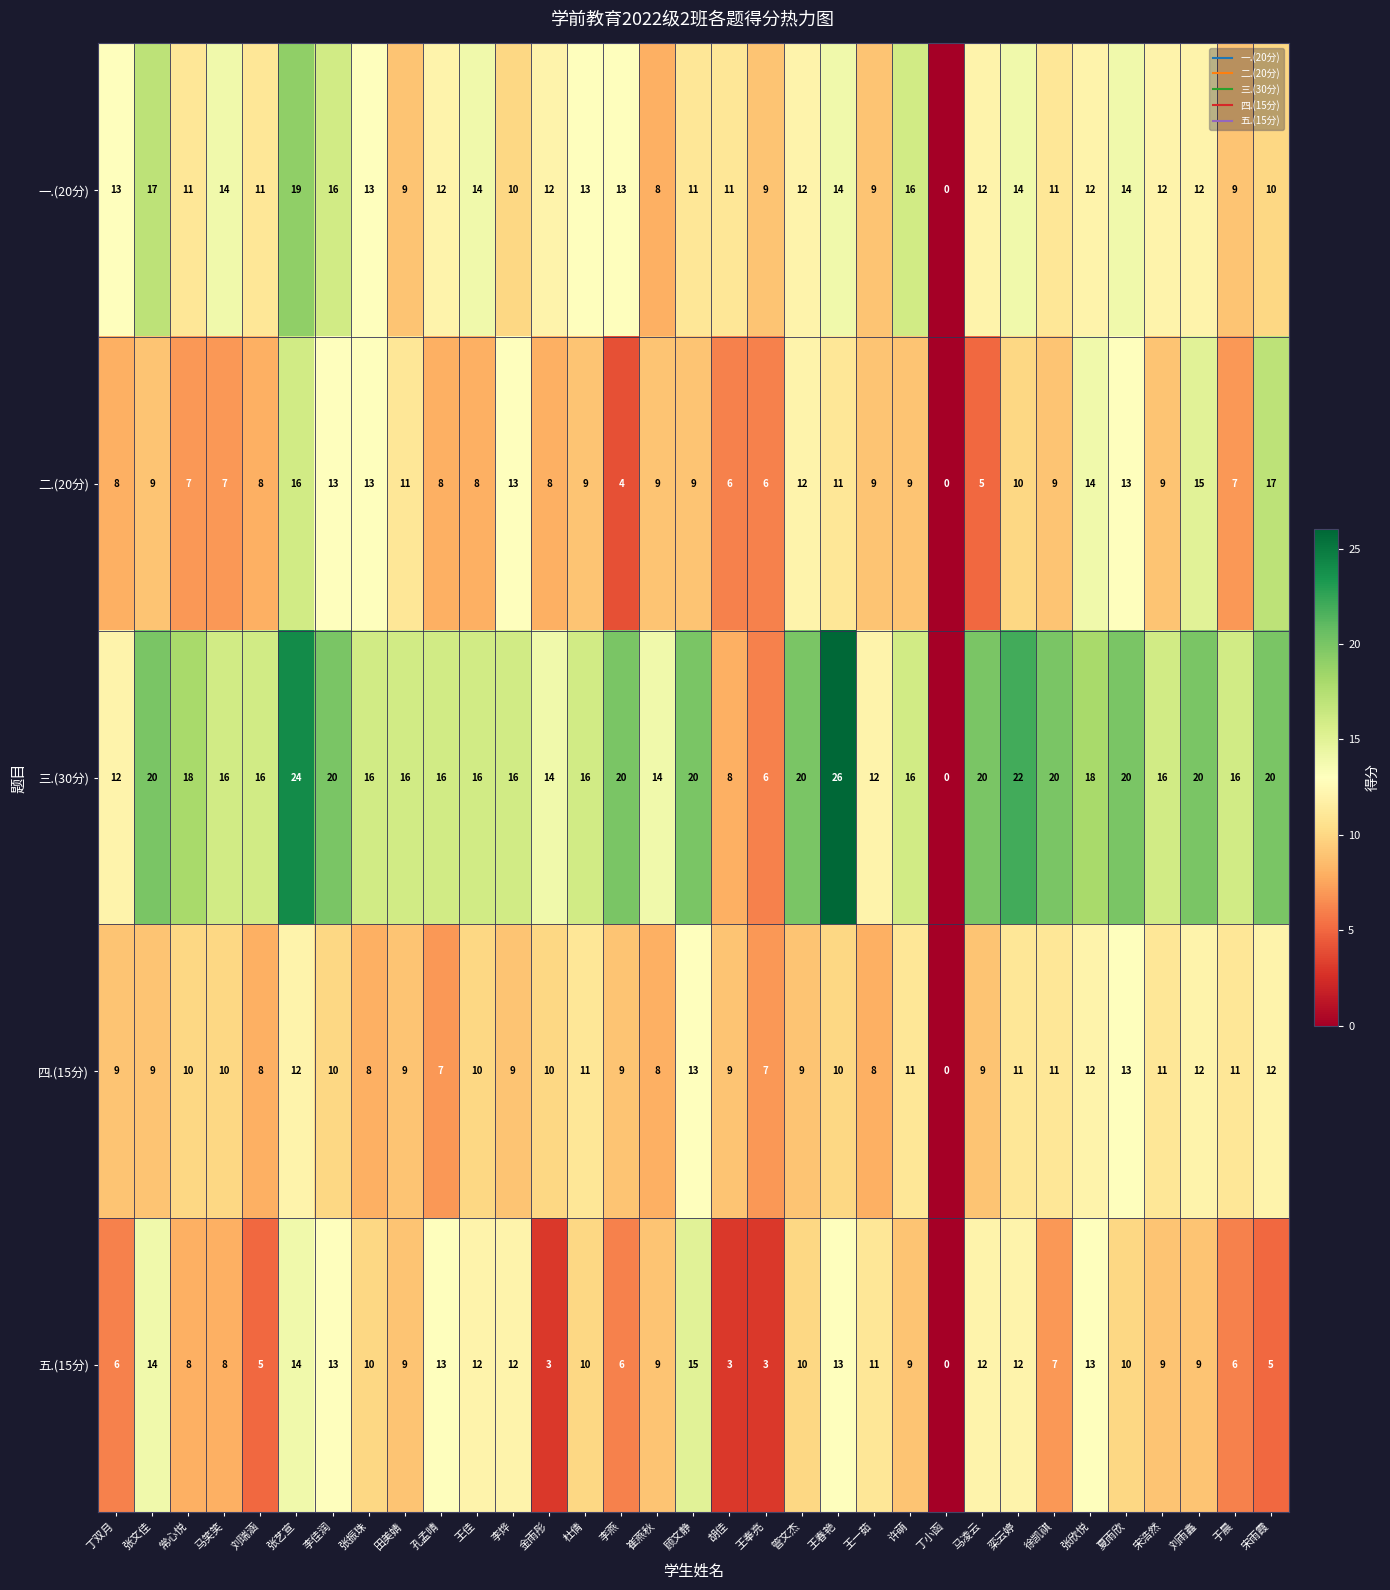

Which series has the largest range (max minus min)?

三.(30分)